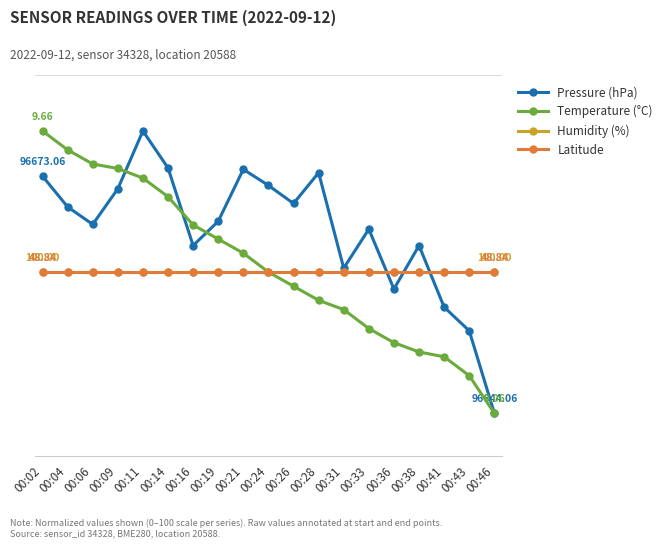

The Temperature (°C) series shows 27.9 at 00:02. True or false?

False